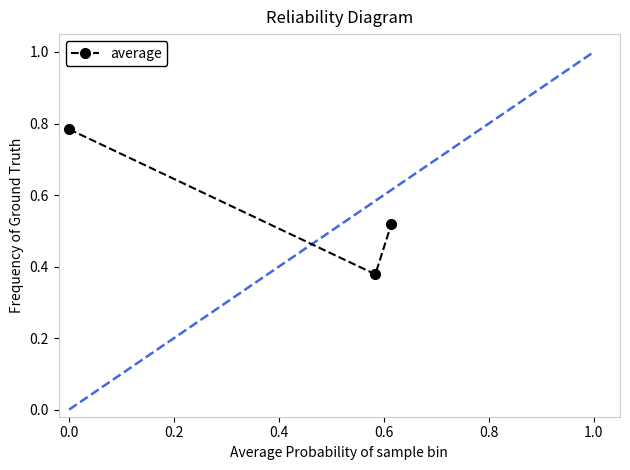

Count the values in the range 0 to 1.

3